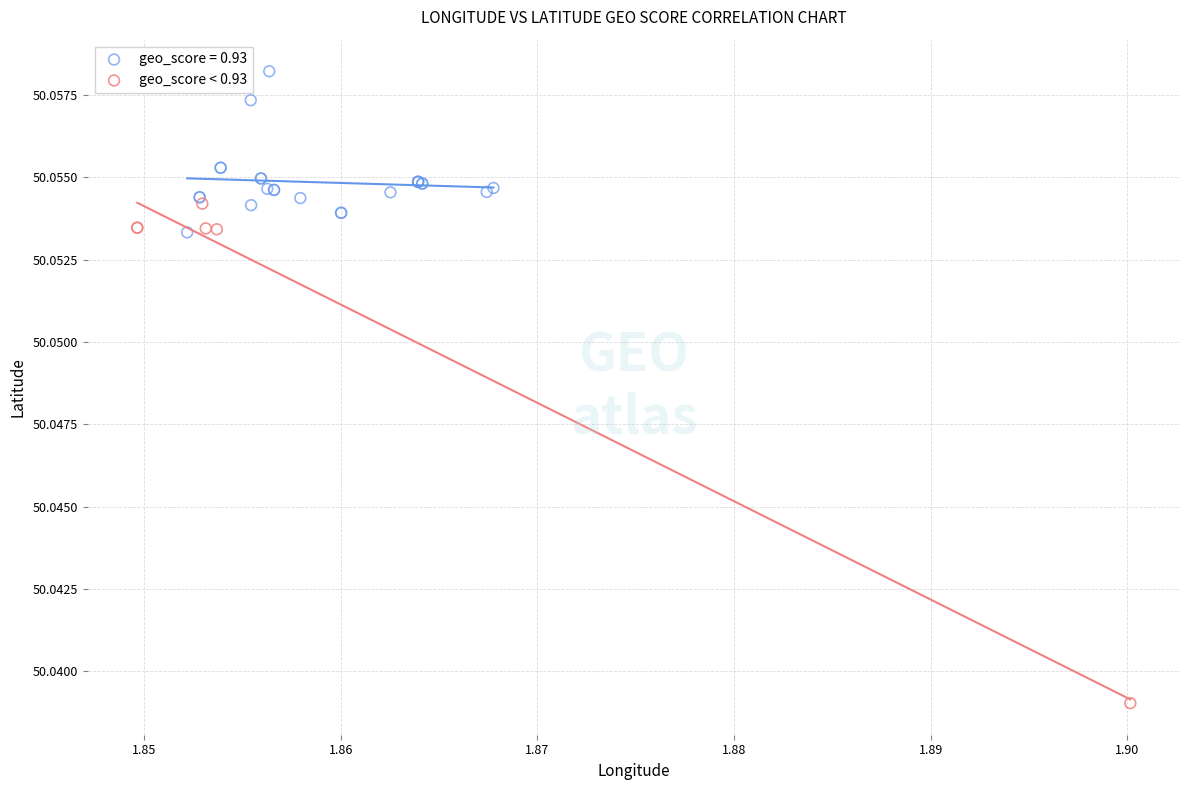

Which series contains the lowest Y value?

geo_score < 0.93